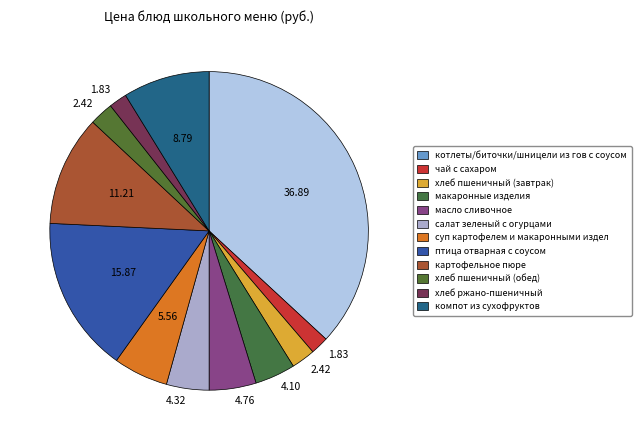

How many segments does this pie chart have?

12